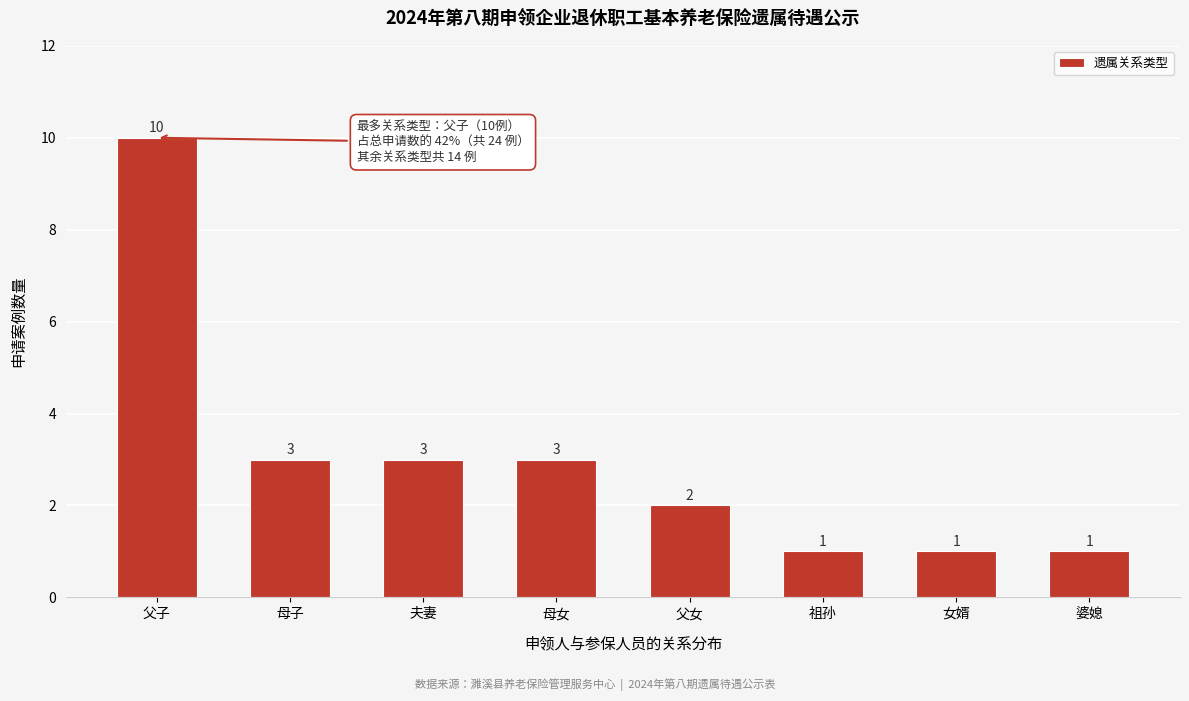

Reading right to left, list all the values displayed in this chart.

1	1	1	2	3	3	3	10